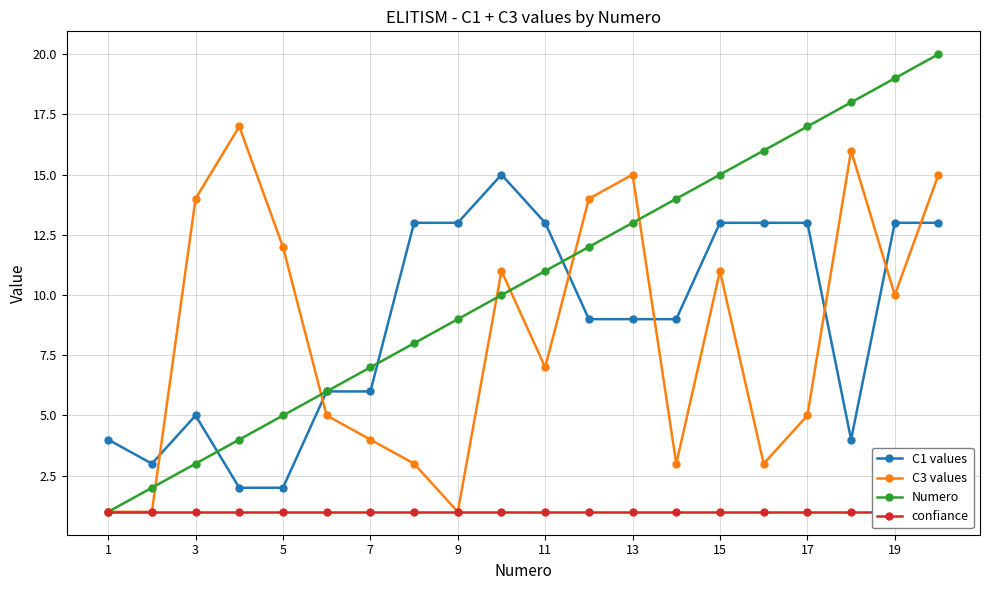

Reading left to right, list all the values displayed in this chart.

C1 values: 4	3	5	2	2	6	6	13	13	15	13	9	9	9	13	13	13	4	13	13
C3 values: 1	1	14	17	12	5	4	3	1	11	7	14	15	3	11	3	5	16	10	15
Numero: 1	2	3	4	5	6	7	8	9	10	11	12	13	14	15	16	17	18	19	20
confiance: 1	1	1	1	1	1	1	1	1	1	1	1	1	1	1	1	1	1	1	1